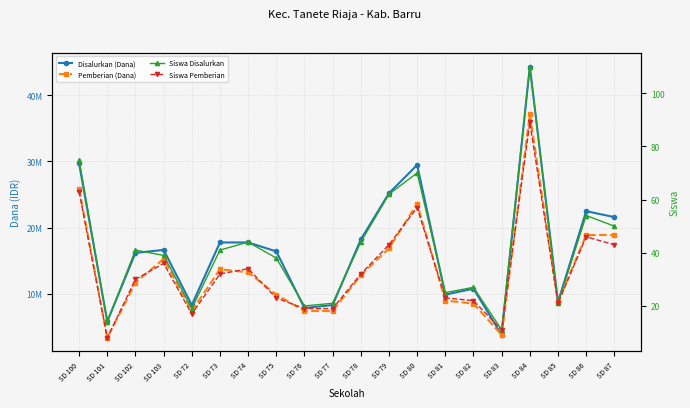

What position from the left is SD 74?

7